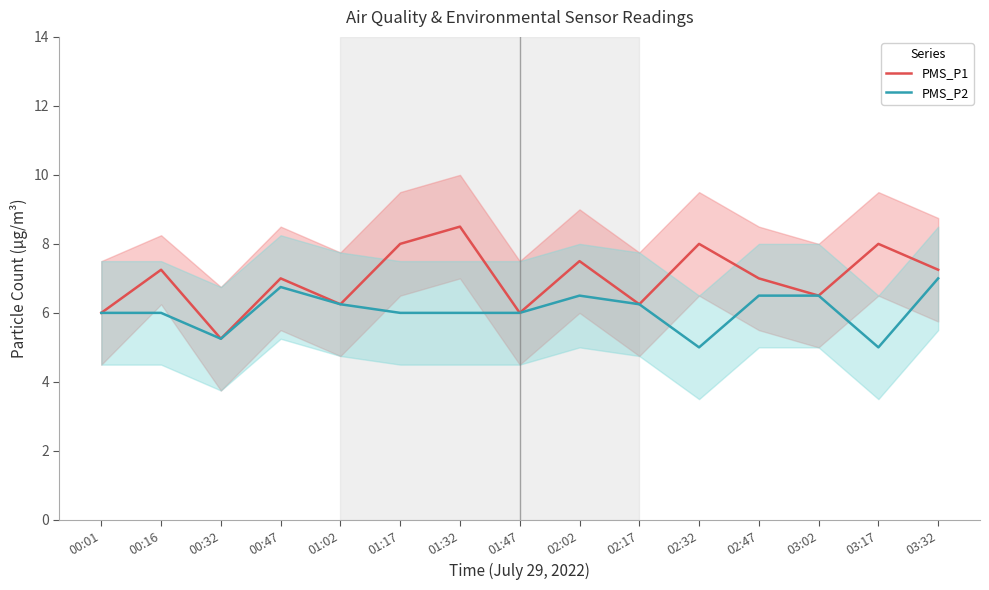

How many PMS_P2 values are between 6 and 7?

12